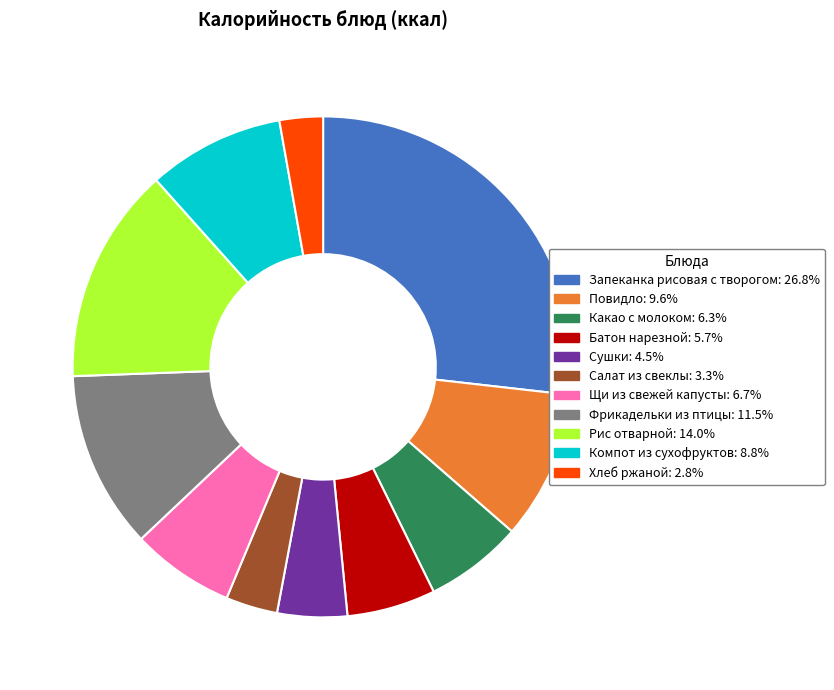

What is the smallest slice in the pie chart?

Хлеб ржаной